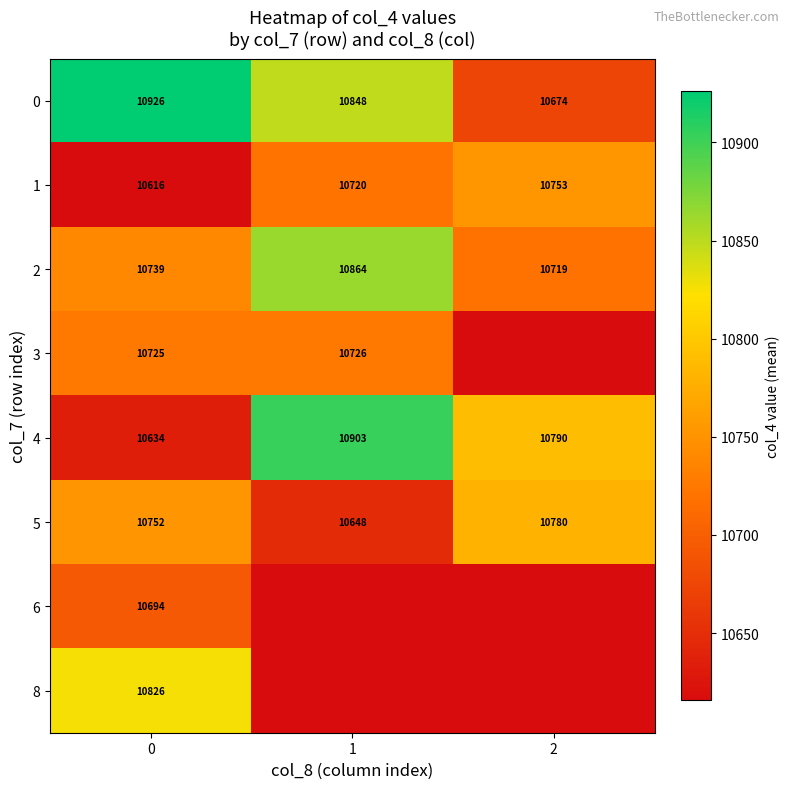

What is the maximum value for 2?

10864